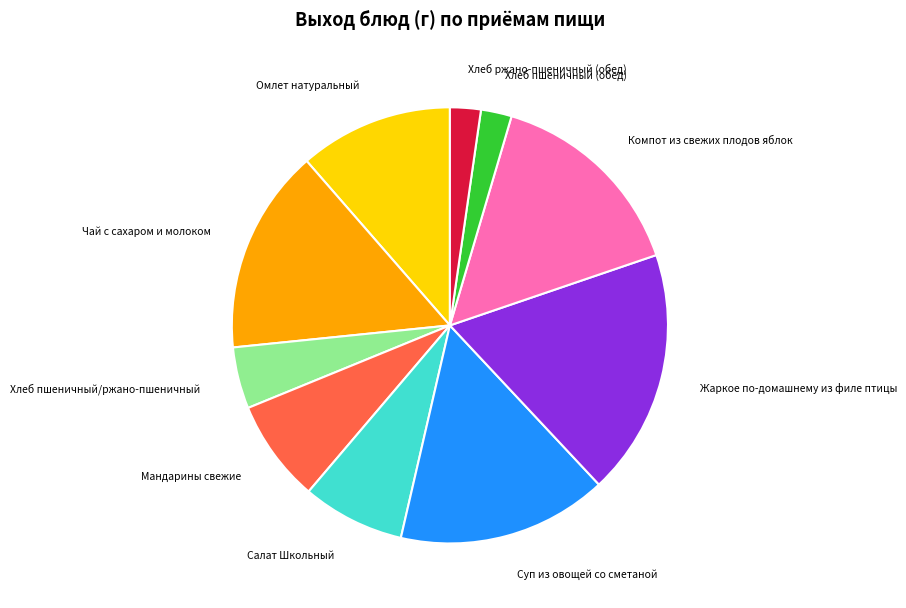

Does any single category account for the majority?

No